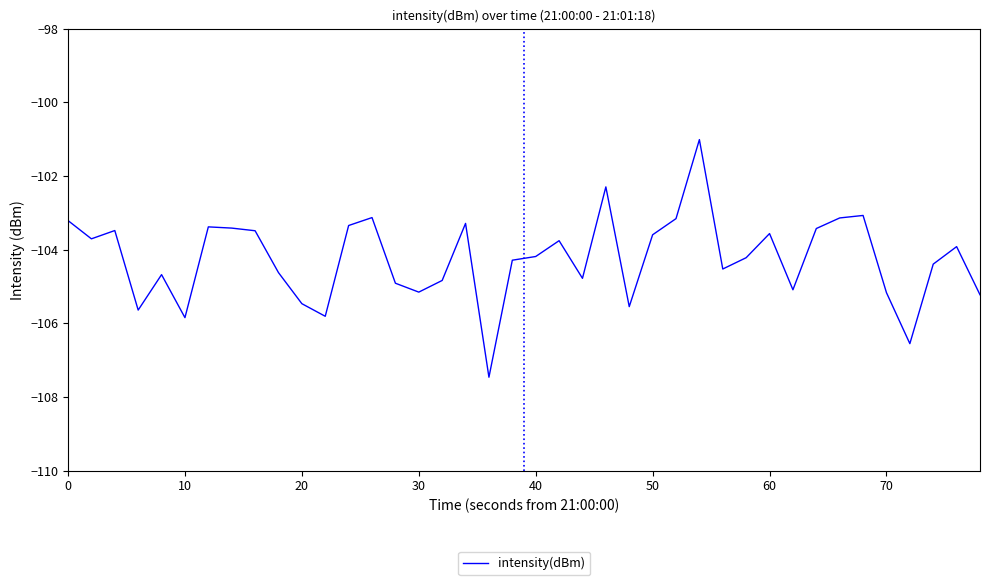

What is the minimum value shown in the chart?

-107.5